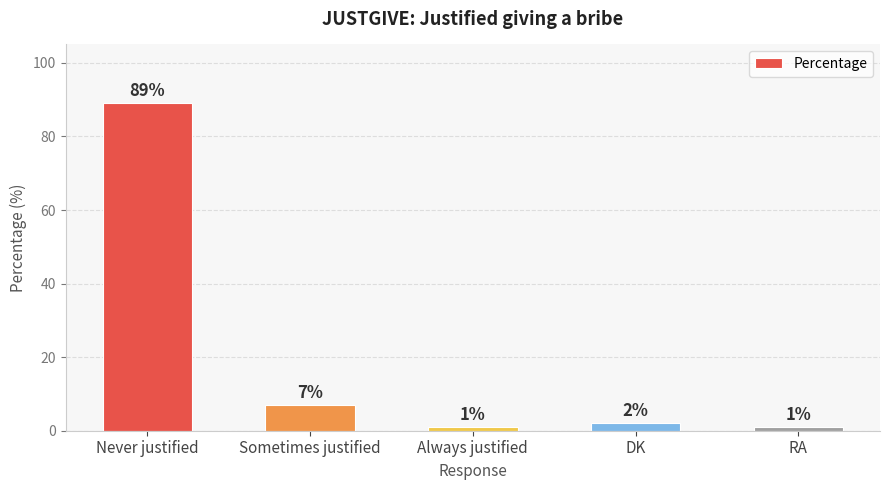

The value at Sometimes justified is 7. True or false?

True